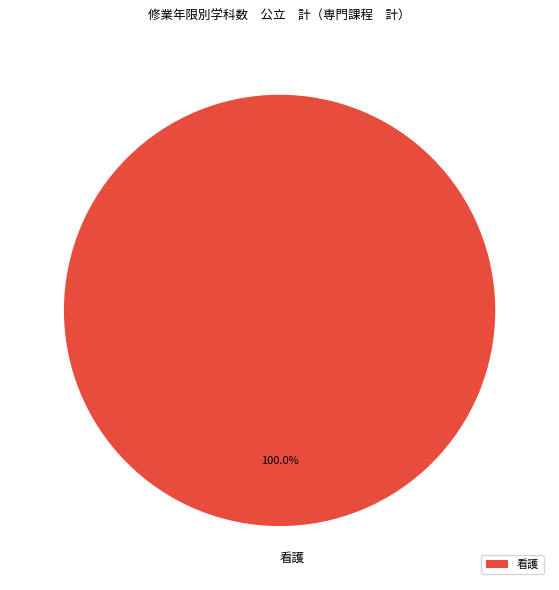

Does 看護 account for over 50% of the chart?

Yes